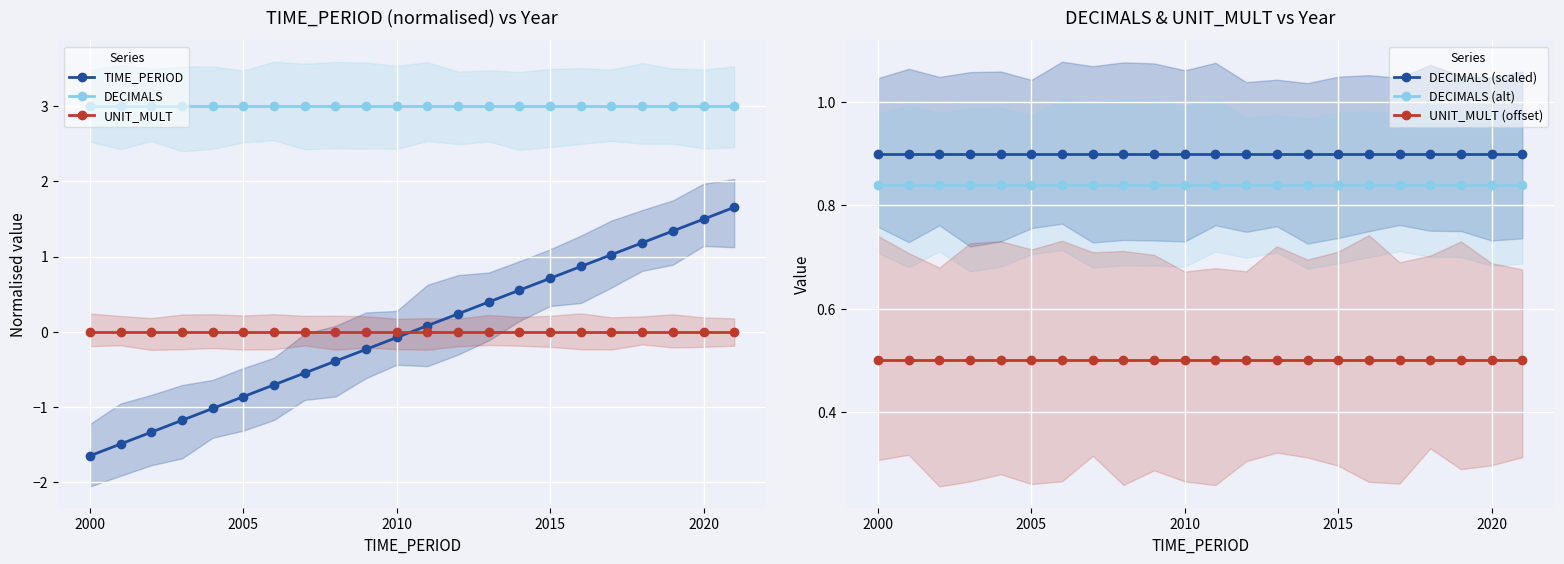

Reading left to right, list all the values displayed in this chart.

TIME_PERIOD: -1.7	-1.5	-1.3	-1.2	-1.0	-0.9	-0.7	-0.6	-0.4	-0.2	-0.1	0.1	0.2	0.4	0.6	0.7	0.9	1.0	1.2	1.3	1.5	1.7
DECIMALS: 3.0	3.0	3.0	3.0	3.0	3.0	3.0	3.0	3.0	3.0	3.0	3.0	3.0	3.0	3.0	3.0	3.0	3.0	3.0	3.0	3.0	3.0
UNIT_MULT: 0.0	0.0	0.0	0.0	0.0	0.0	0.0	0.0	0.0	0.0	0.0	0.0	0.0	0.0	0.0	0.0	0.0	0.0	0.0	0.0	0.0	0.0
DECIMALS (scaled): 0.9	0.9	0.9	0.9	0.9	0.9	0.9	0.9	0.9	0.9	0.9	0.9	0.9	0.9	0.9	0.9	0.9	0.9	0.9	0.9	0.9	0.9
DECIMALS (alt): 0.8	0.8	0.8	0.8	0.8	0.8	0.8	0.8	0.8	0.8	0.8	0.8	0.8	0.8	0.8	0.8	0.8	0.8	0.8	0.8	0.8	0.8
UNIT_MULT (offset): 0.5	0.5	0.5	0.5	0.5	0.5	0.5	0.5	0.5	0.5	0.5	0.5	0.5	0.5	0.5	0.5	0.5	0.5	0.5	0.5	0.5	0.5